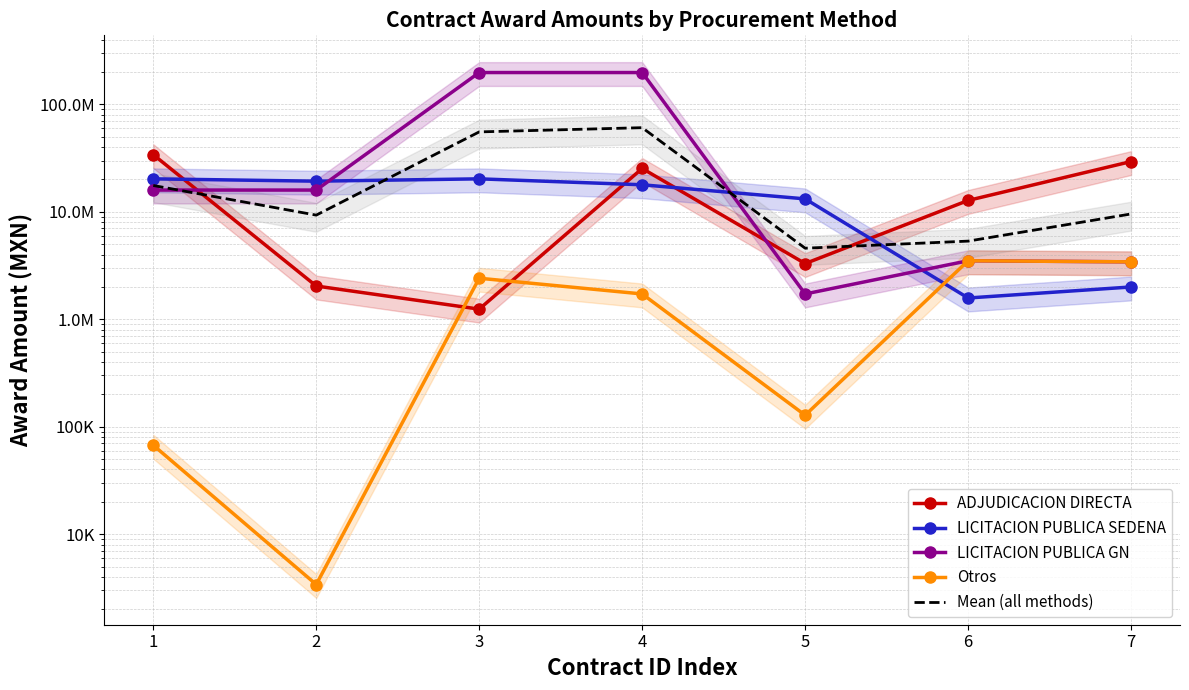

Which has a higher value, 1 or 4?

1